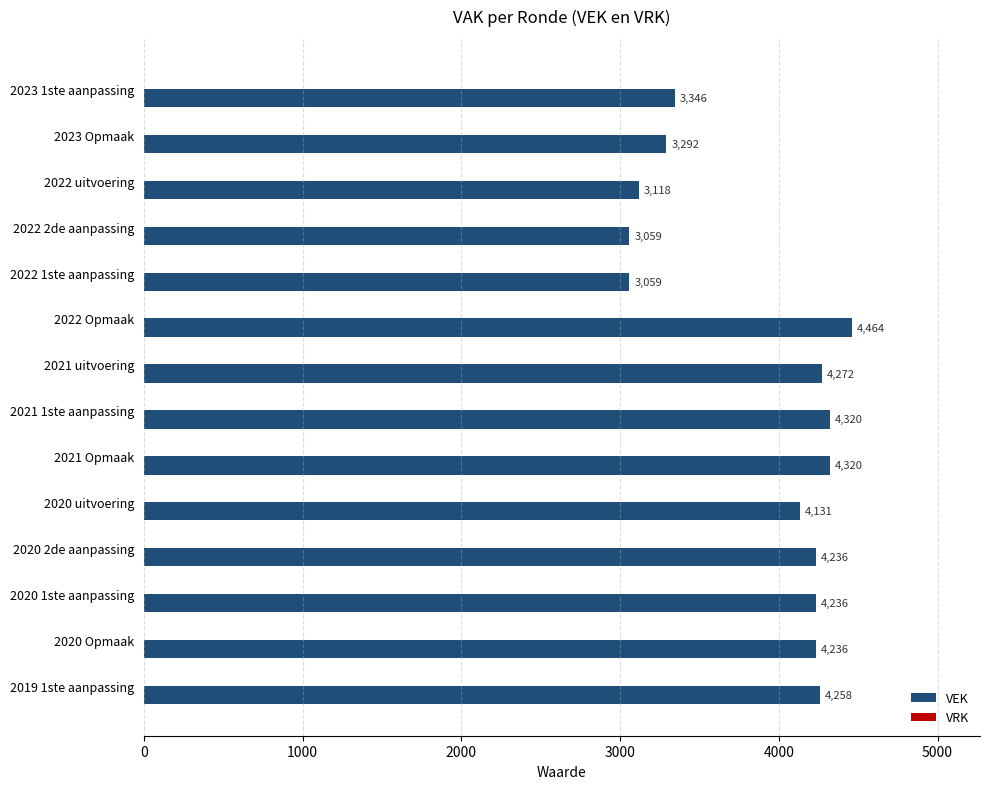

How many distinct data groups are displayed?

1